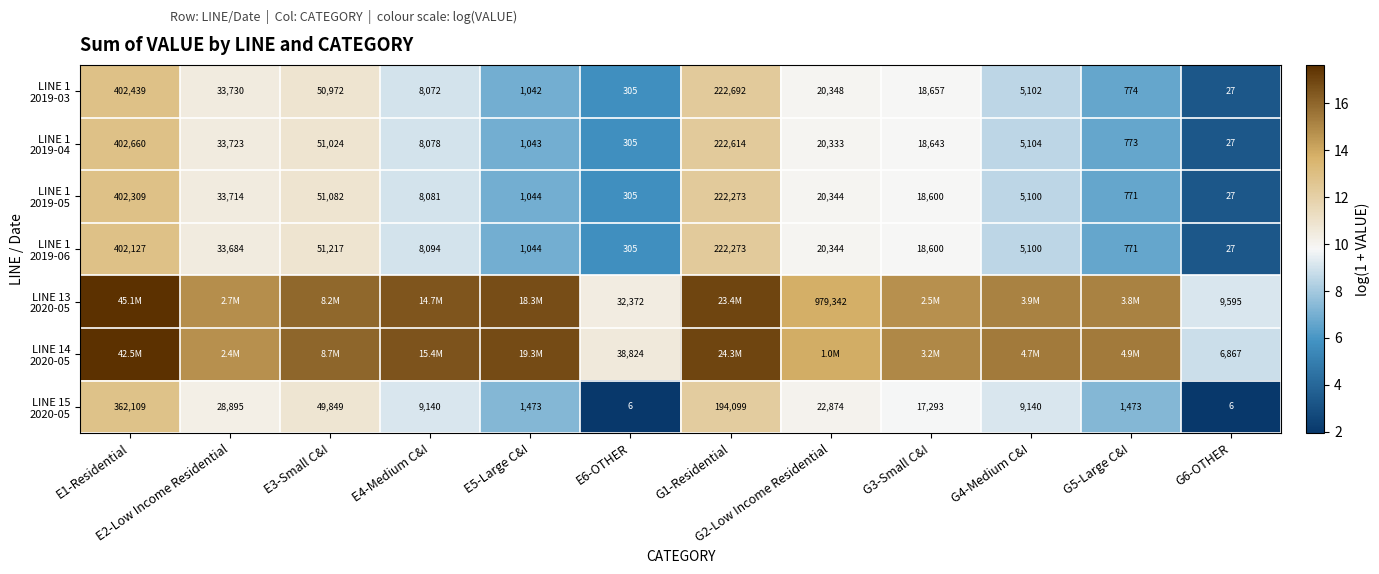

At E1-Residential, list the series in order from largest to smallest.

LINE 13 2020-05, LINE 14 2020-05, LINE 1 2019-04, LINE 1 2019-03, LINE 1 2019-05, LINE 1 2019-06, LINE 15 2020-05